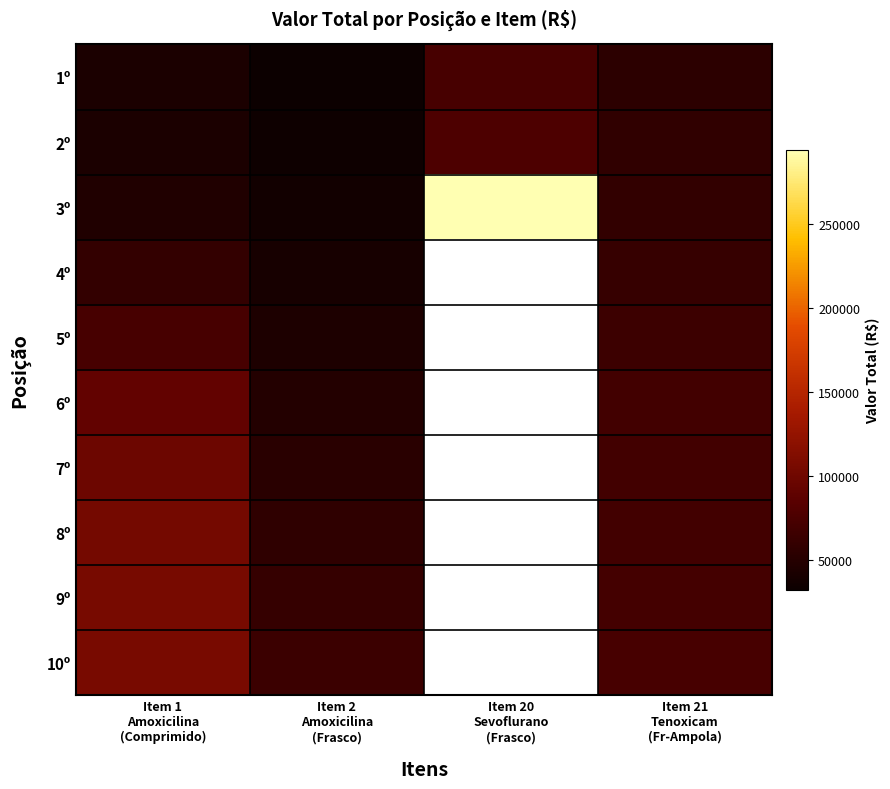

Which series changed the most between Item 20 Sevoflurano (Frasco) and Item 21 Tenoxicam (Fr-Ampola)?

3º